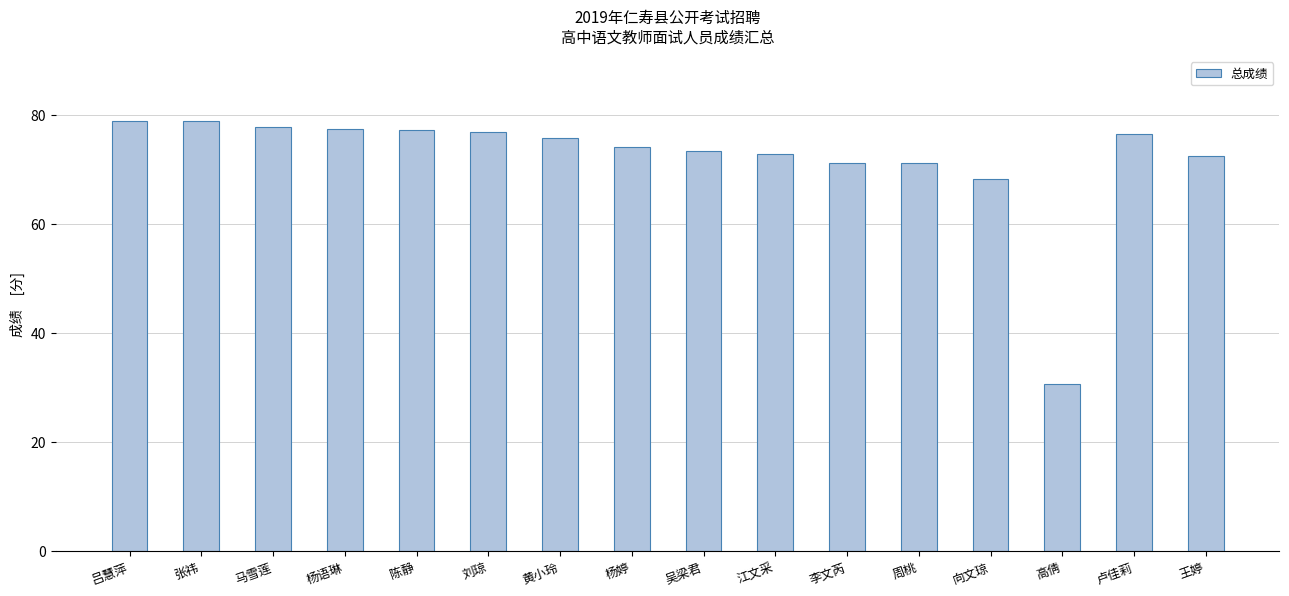

What is the label of the 10th bar from the right?

黄小玲